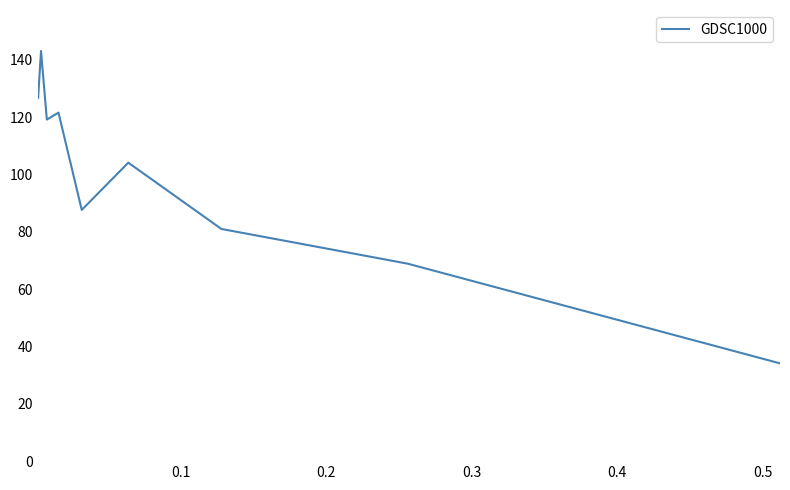

What is the difference between the maximum and minimum values?

109.0